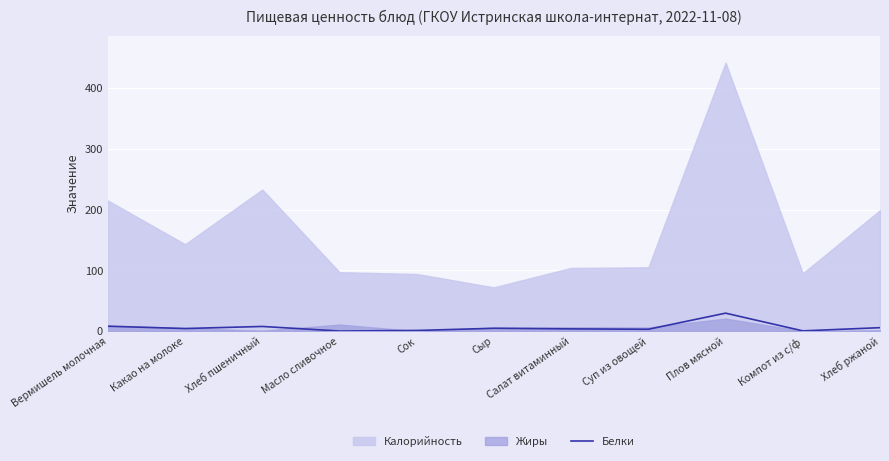

What is the maximum value for Белки?

29.5